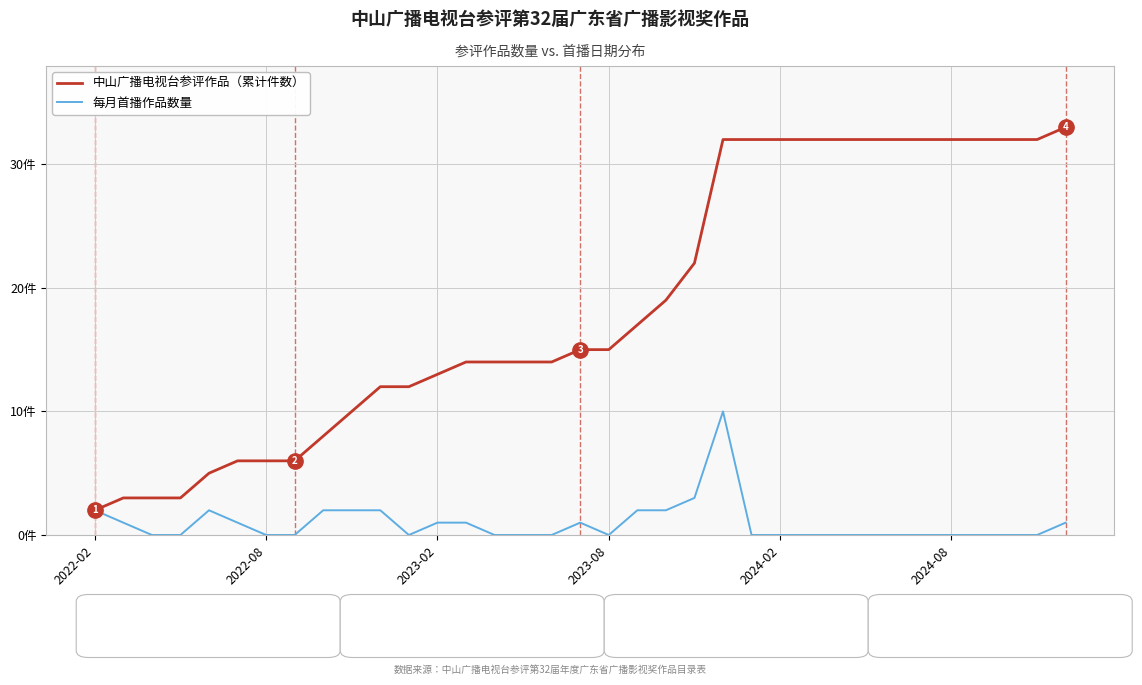

True or false: 中山广播电视台参评作品（累计件数） and 每月首播作品数量 intersect in this chart.

False